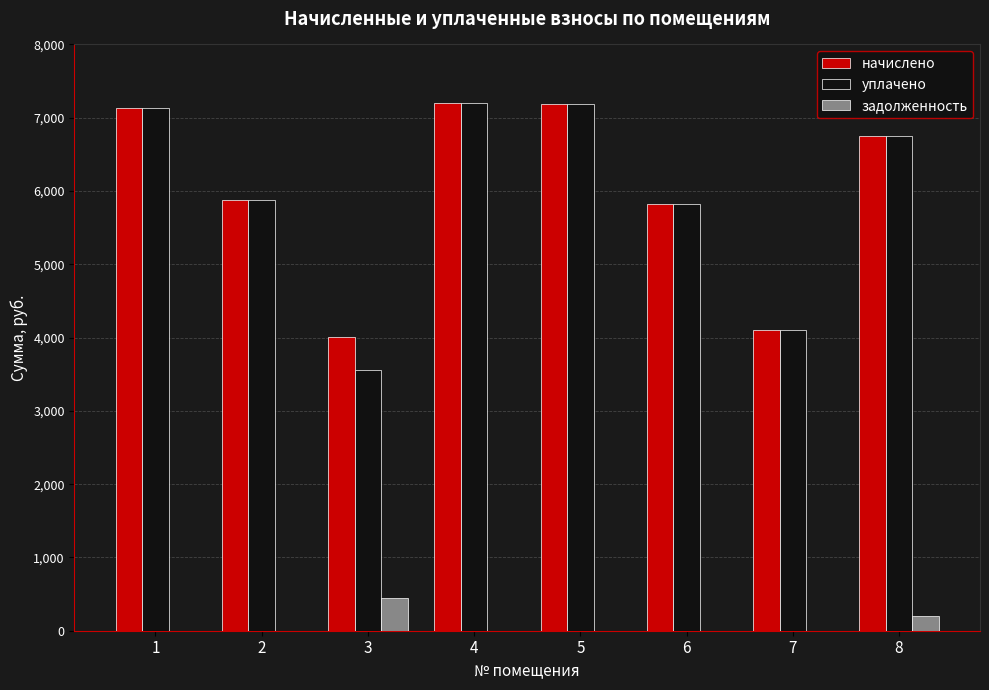

What is the difference between the задолженность values at 7 and 3?

445.4